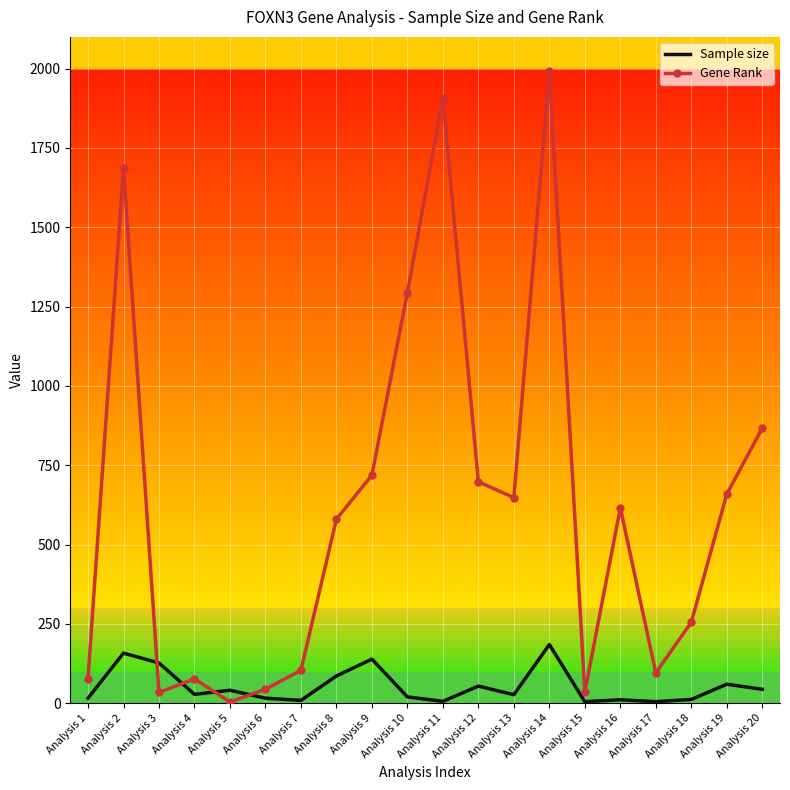

At which category is the sum across all series the highest?

Analysis 14